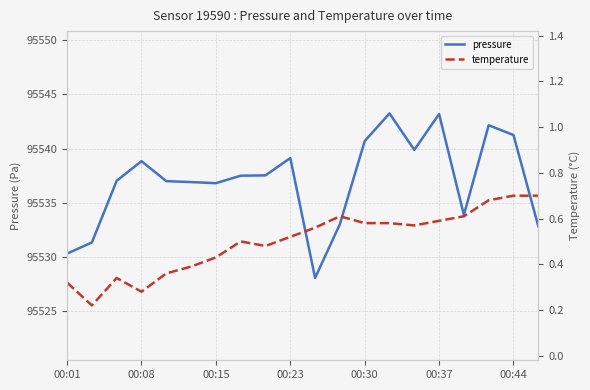

Rank the series at 19 from lowest to highest value.

temperature, pressure